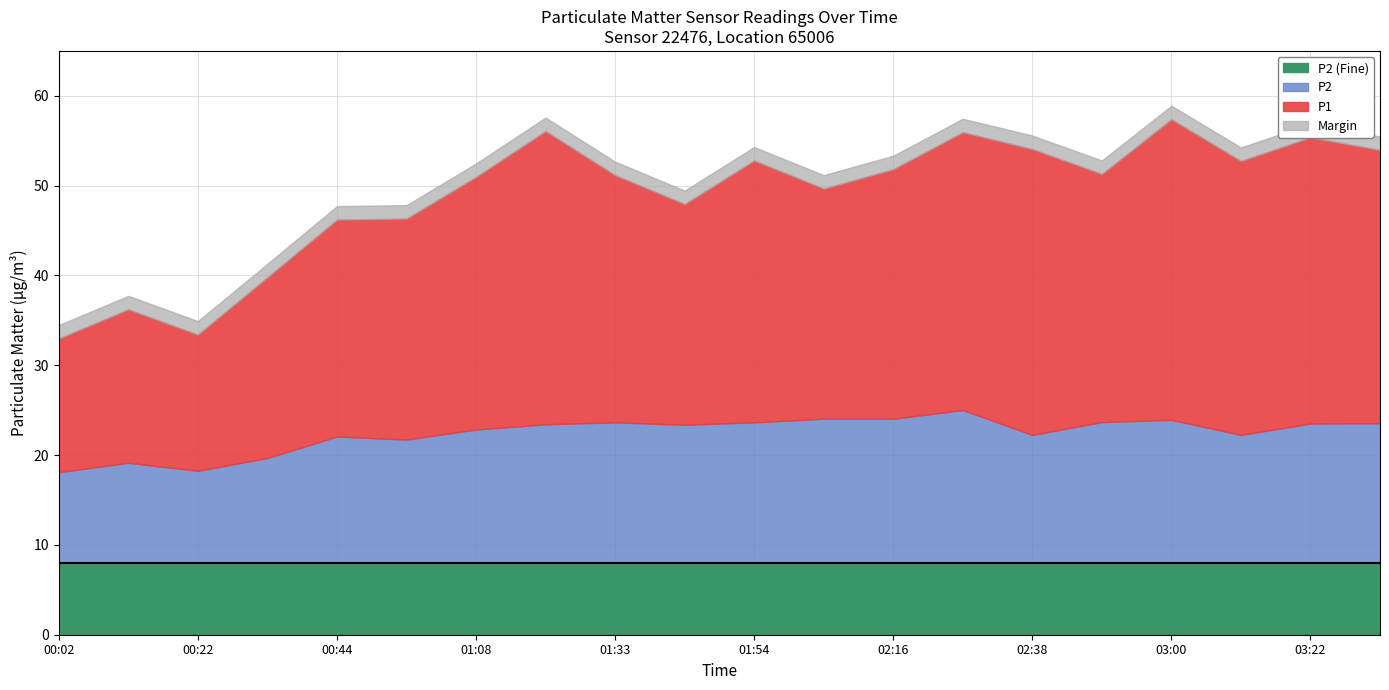

Which series has the largest range (max minus min)?

P1